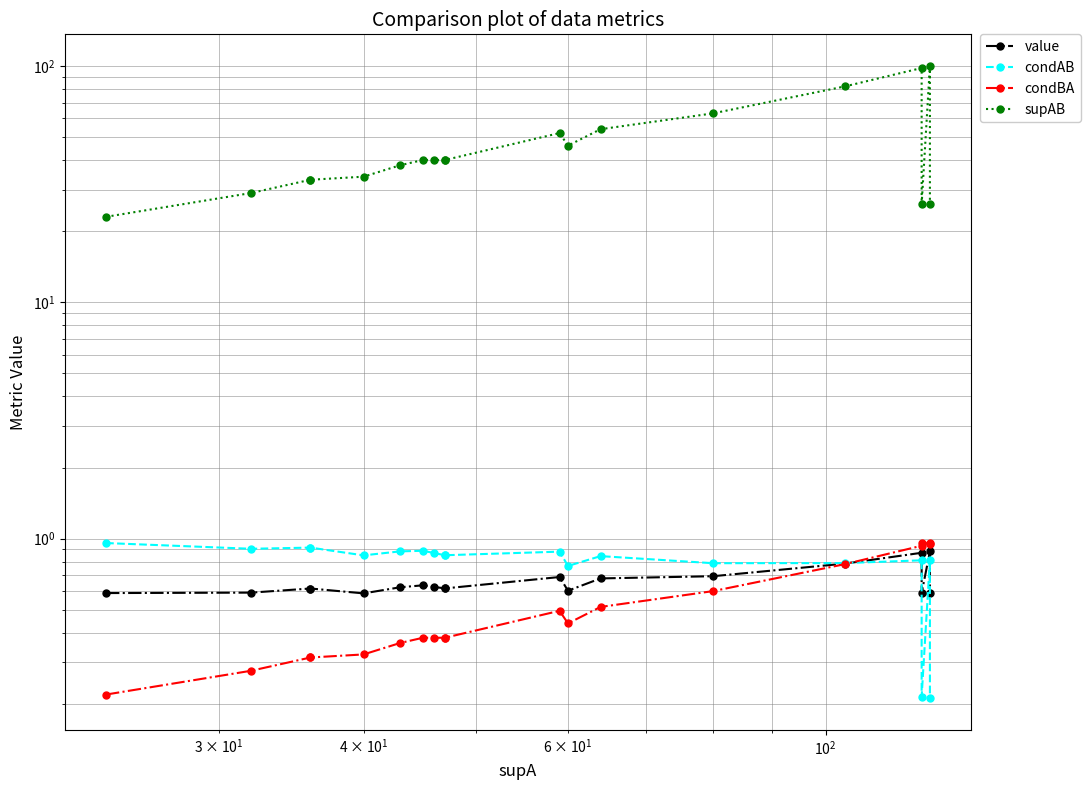

Does the chart have visible grid lines?

Yes